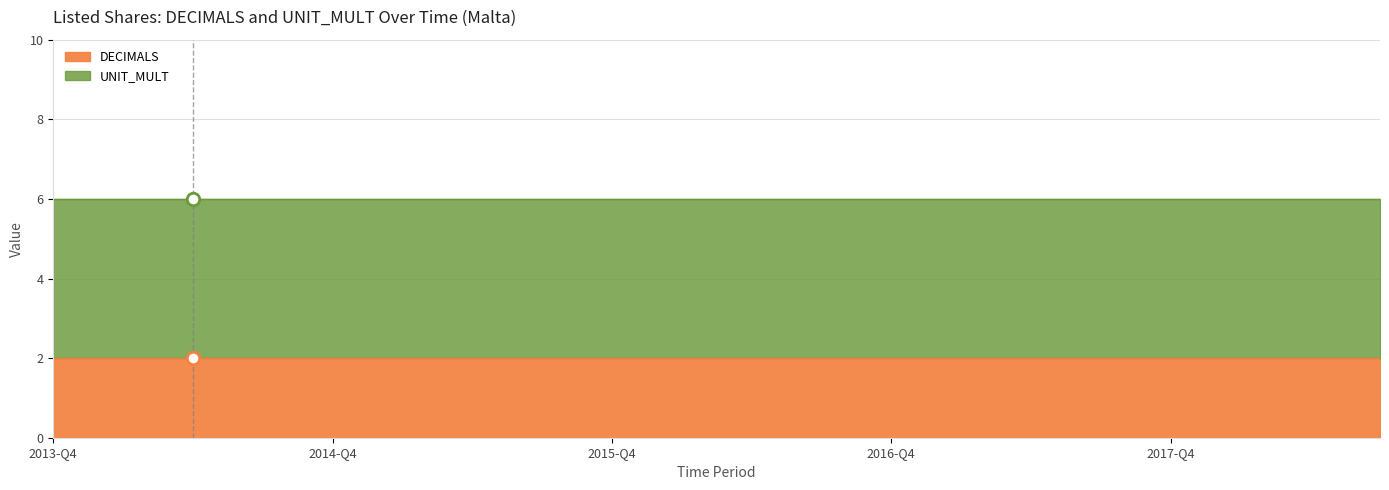

Is the value of DECIMALS at 2017-Q2 greater than the value of UNIT_MULT at 2016-Q3?

No